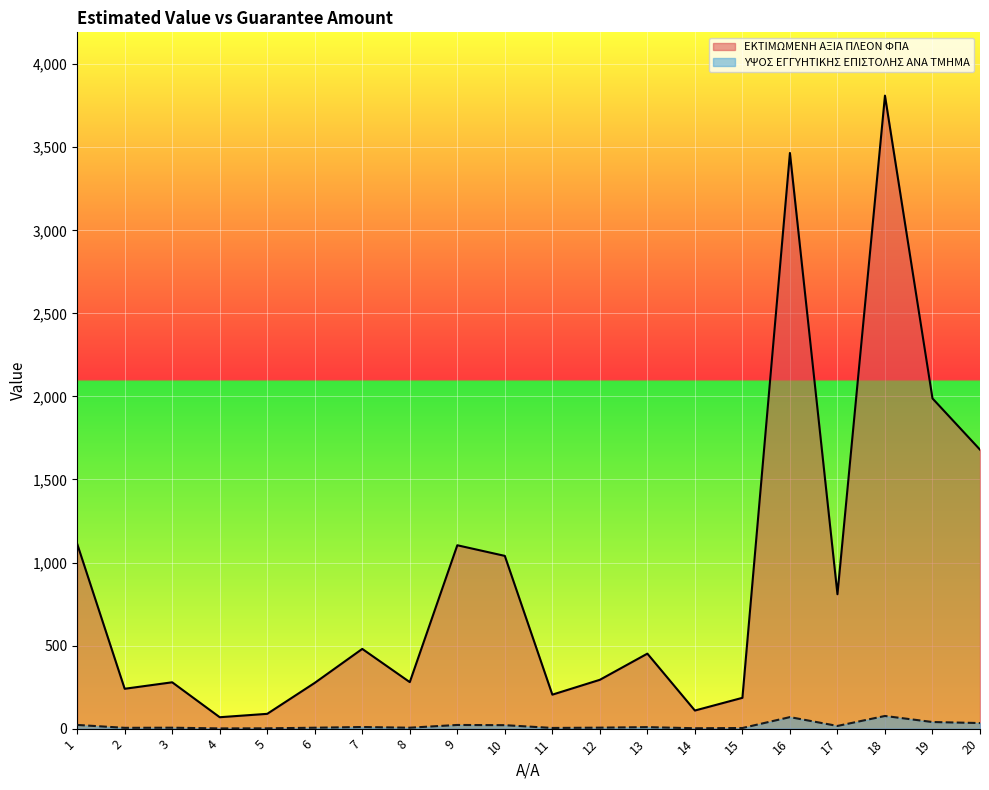

Which has a higher value, 6 or 11?

6